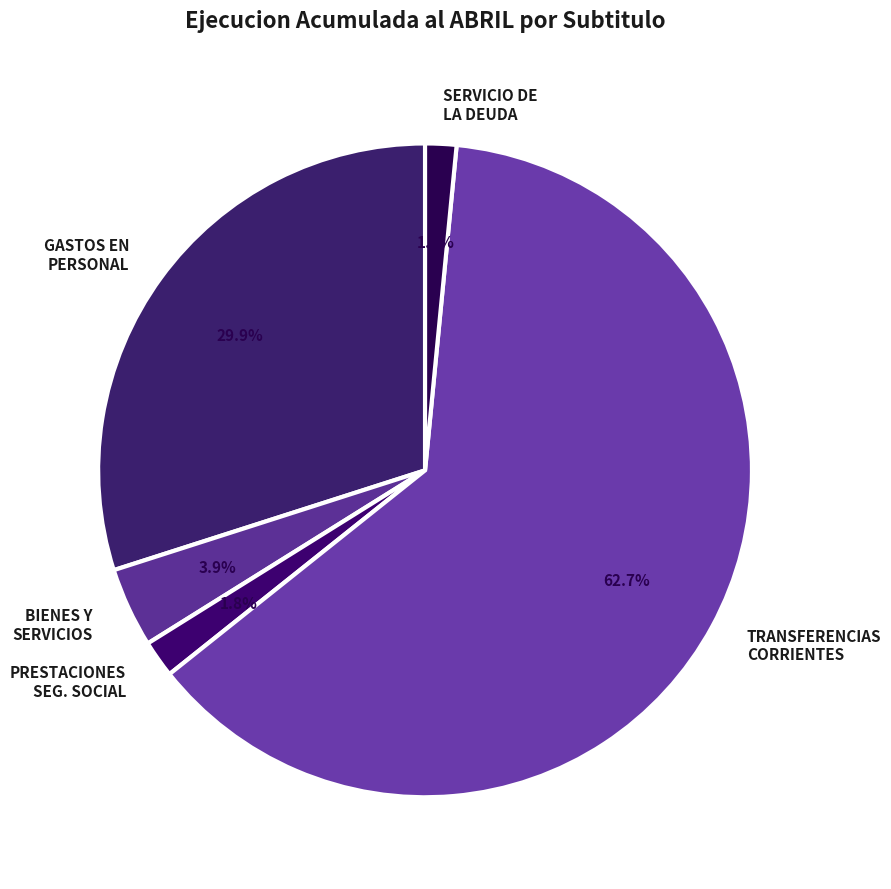

Combined, do BIENES Y SERVICIOS and TRANSFERENCIAS CORRIENTES account for over 50%?

Yes